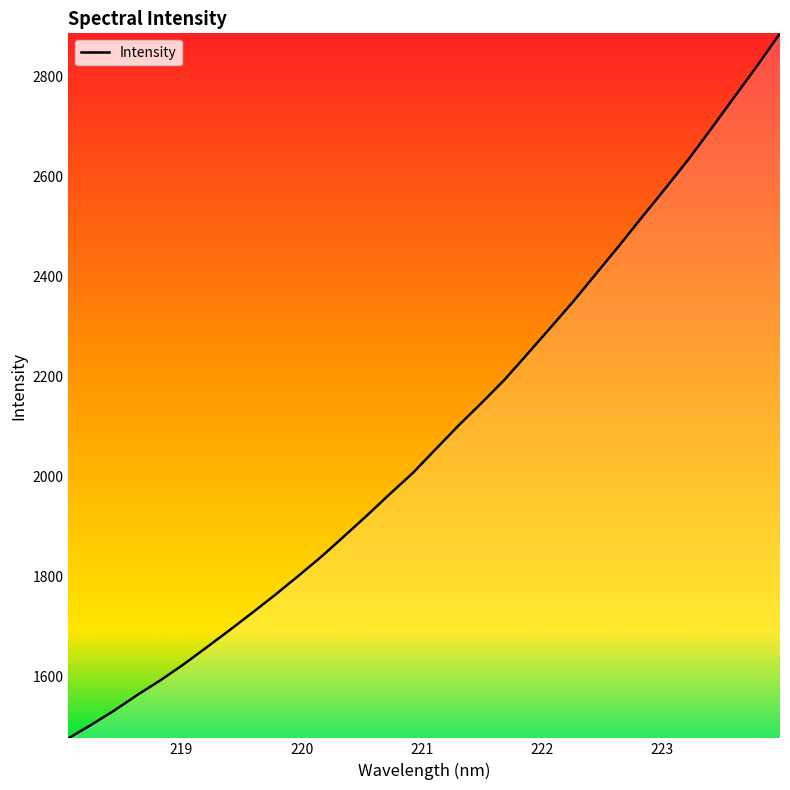

What is the difference between the maximum and minimum values?

1410.1